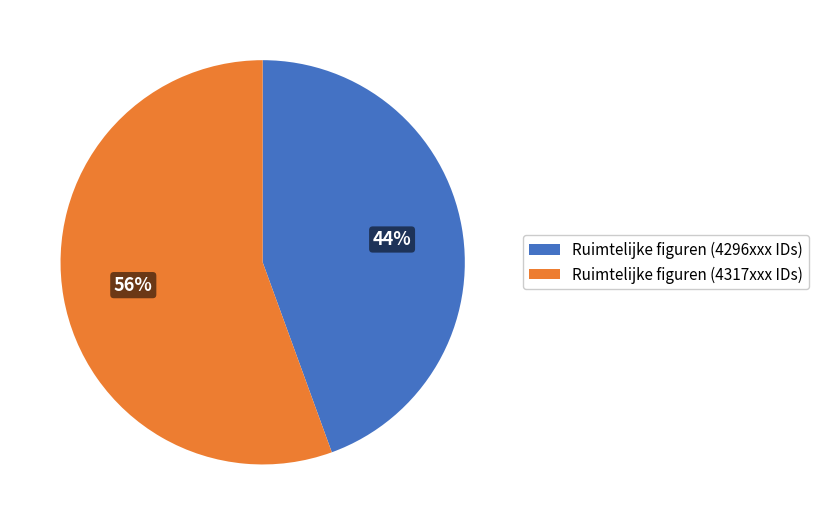

What is the smallest slice in the pie chart?

Ruimtelijke figuren (4296xxx IDs)